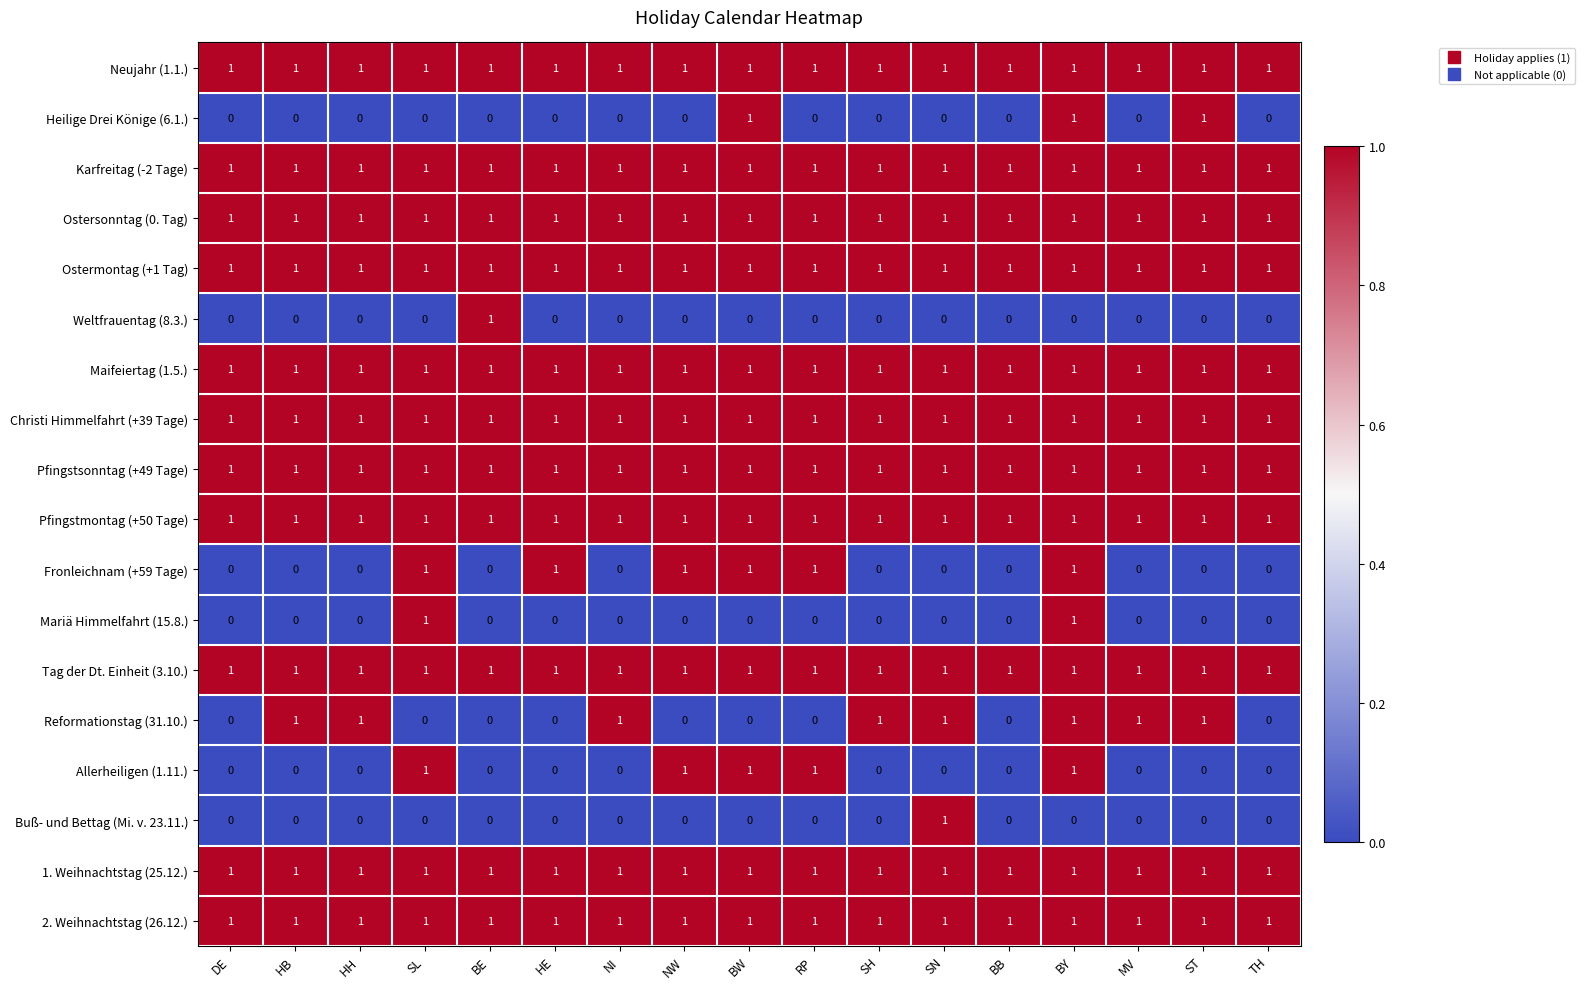

At how many categories does at least one series exceed 0?

17